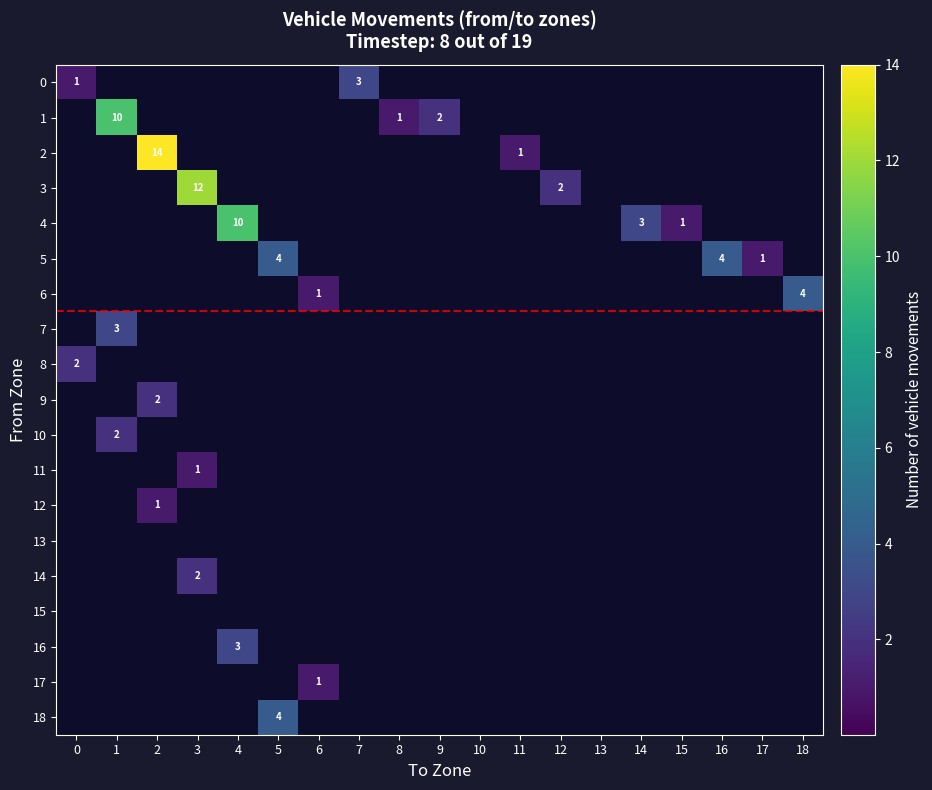

At which category is the sum across all series the highest?

2